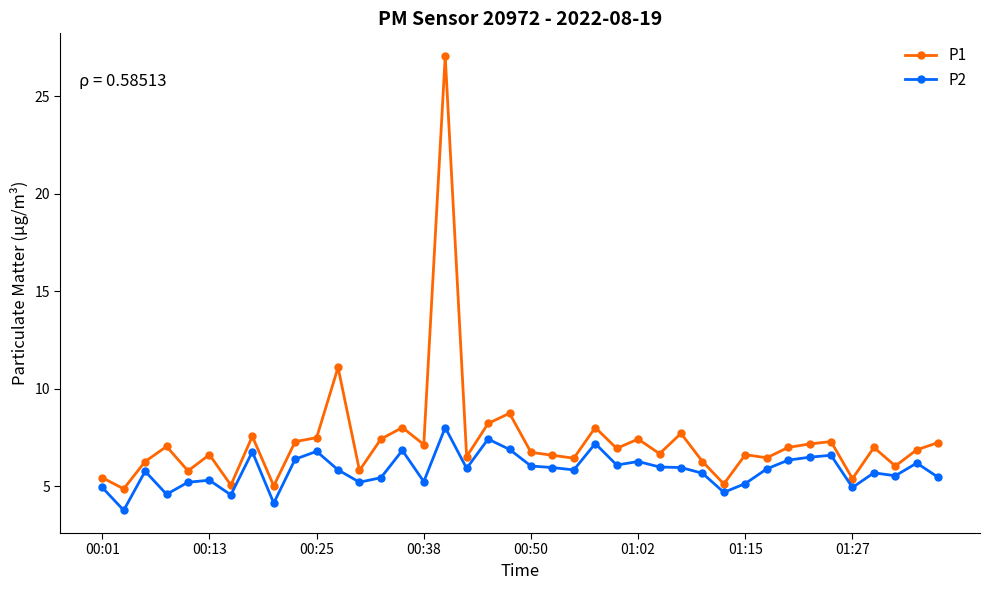

What is the sum of all P2 values?

233.4